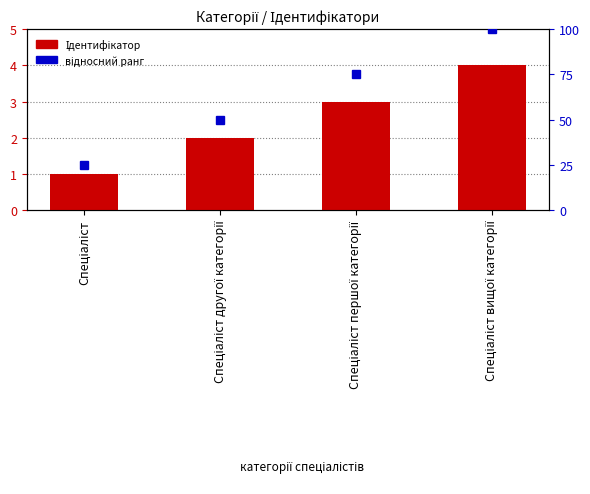

Where is Ідентифікатор nearest to the value 2?

Спеціаліст другої категорії